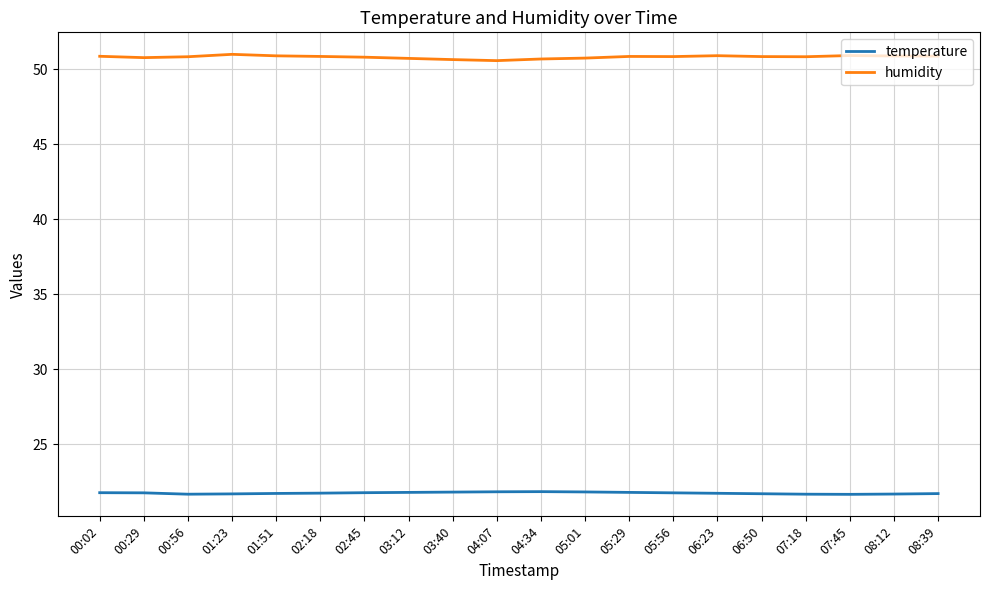

What position from the left is 03:40?

9